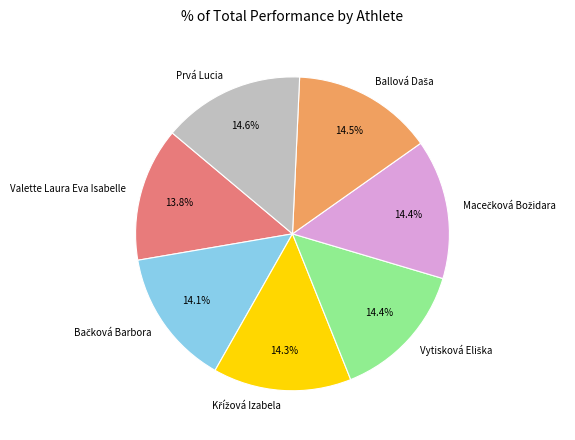

Is there any slice that represents more than half of the pie?

No